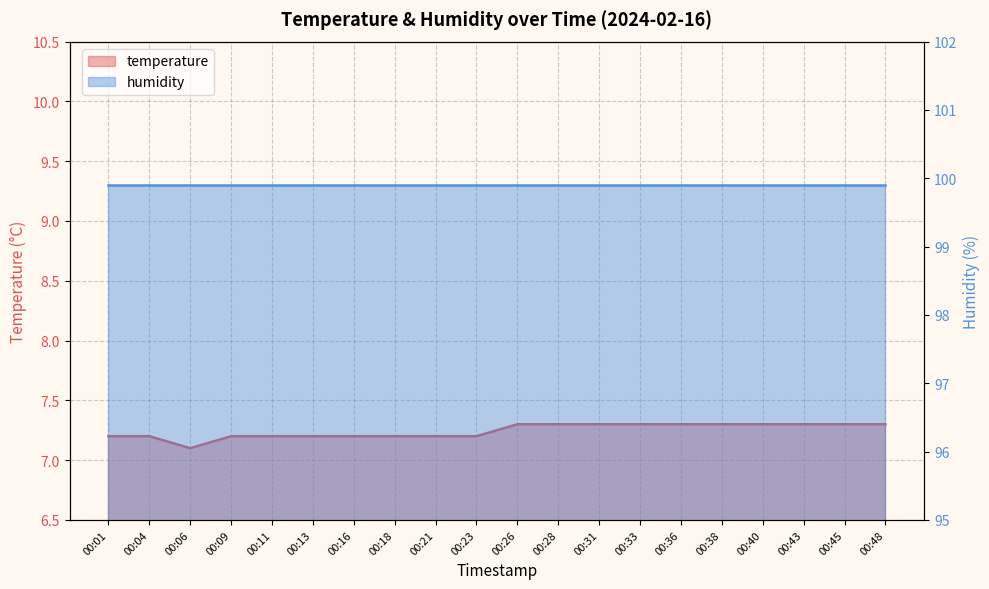

How many interior local valleys (lower than both neighbors) does the data have?

1